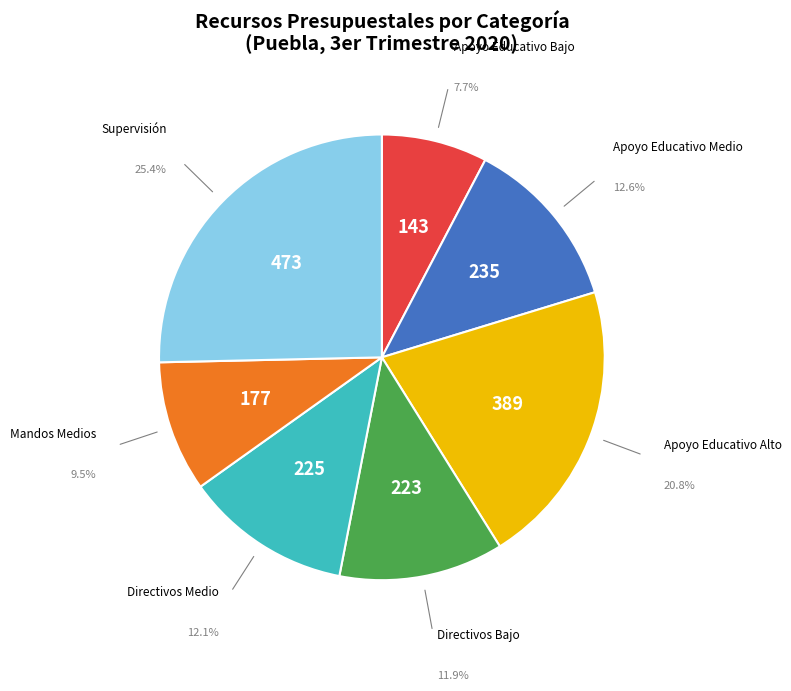

What percentage do Apoyo Educativo Medio and Supervisión together represent?

38.0%